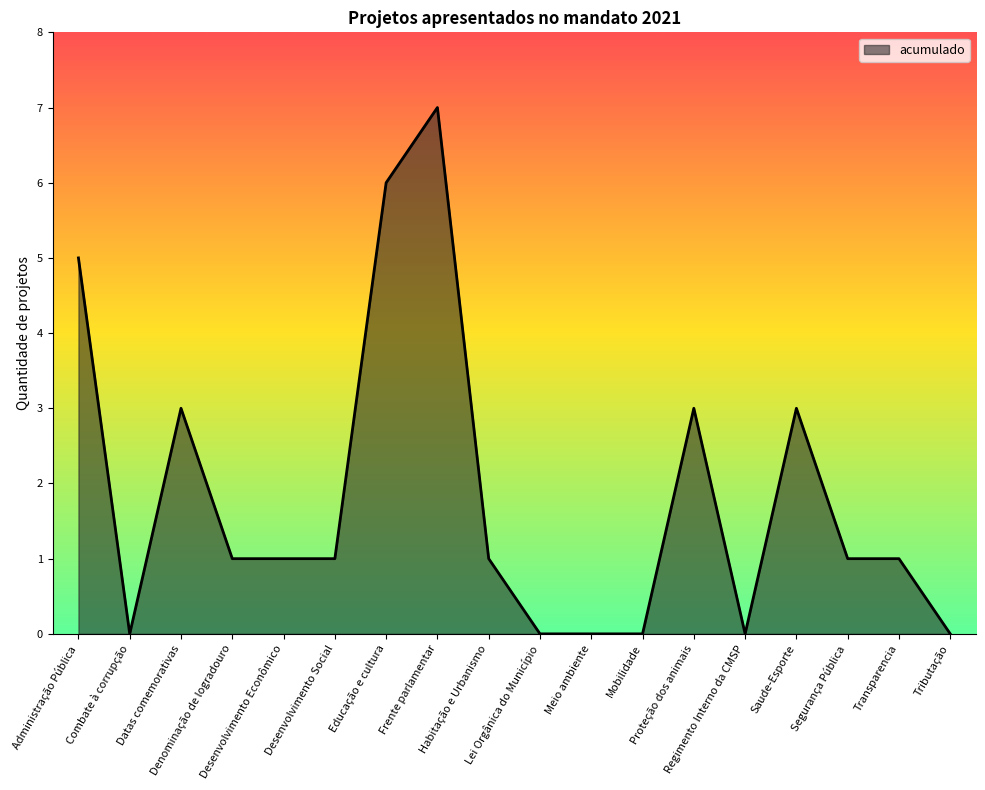

Which category has the highest value across all series?

Frente parlamentar